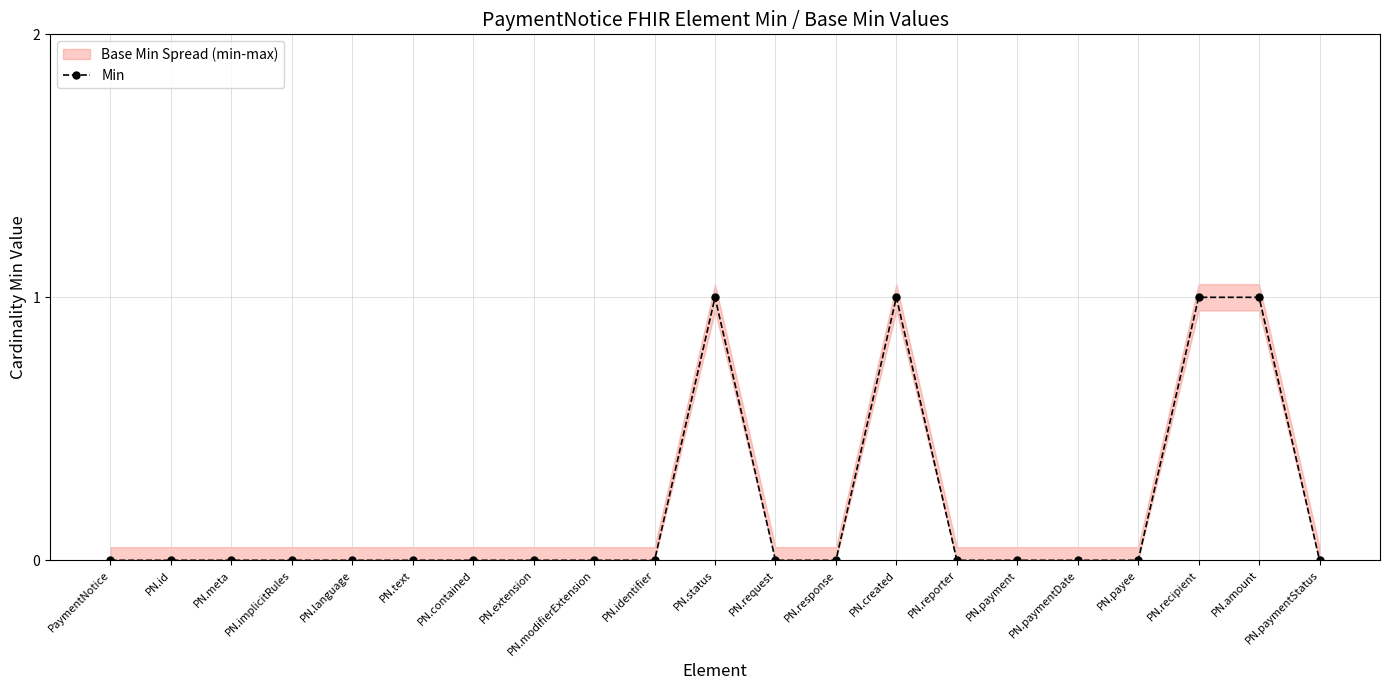

True or false: the data shows 0 at PaymentNotice.

True